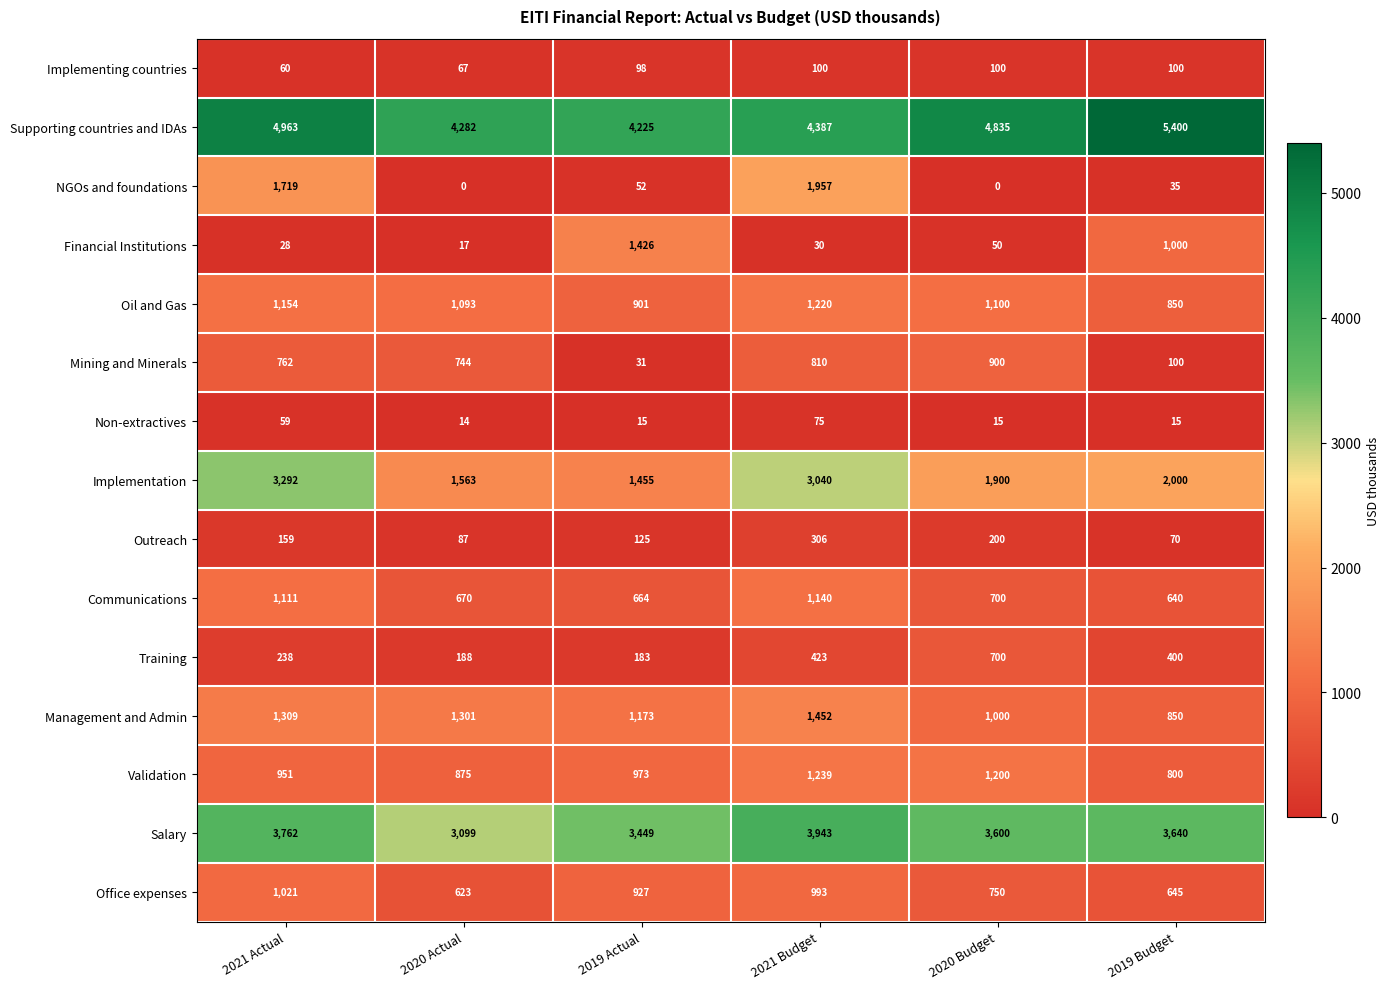

Which series has the largest total across all categories?

Supporting countries and IDAs